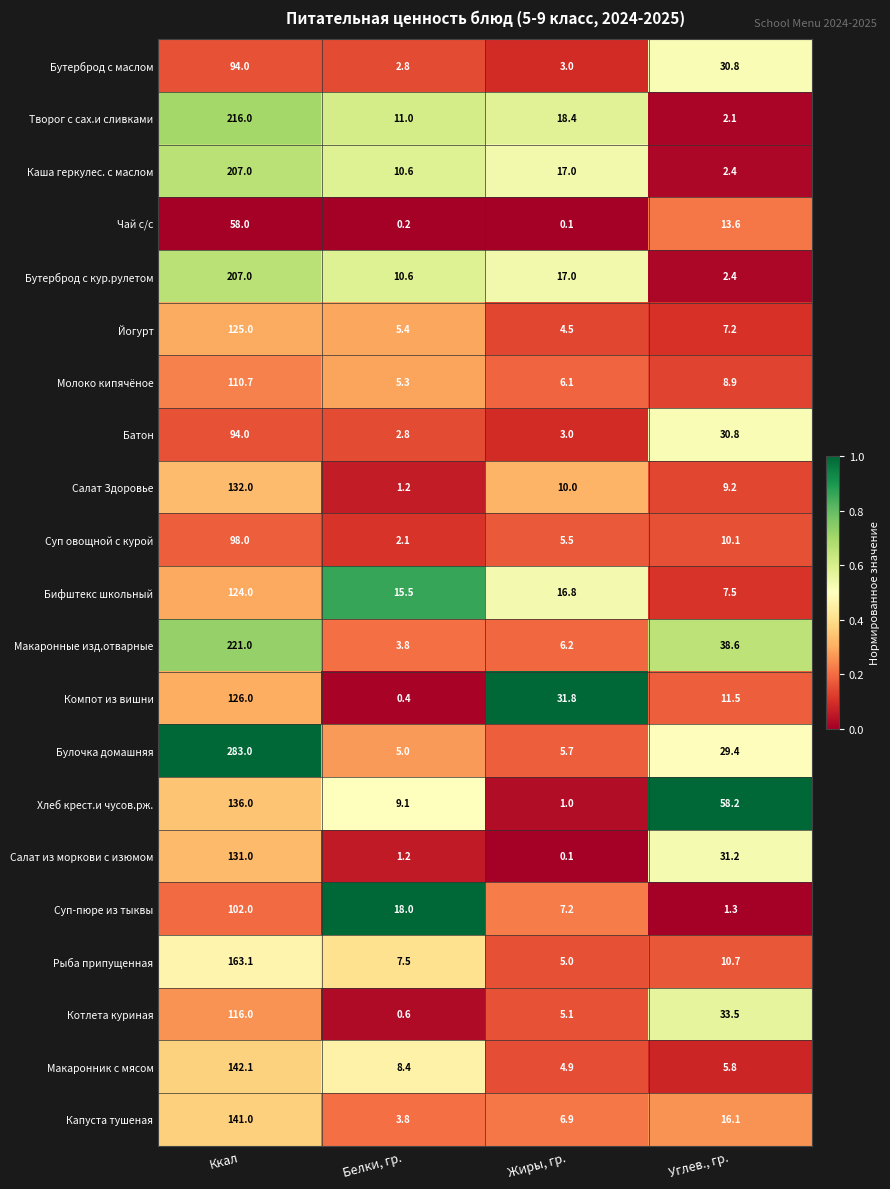

What is the highest value of the Макаронник с мясом series?

142.1